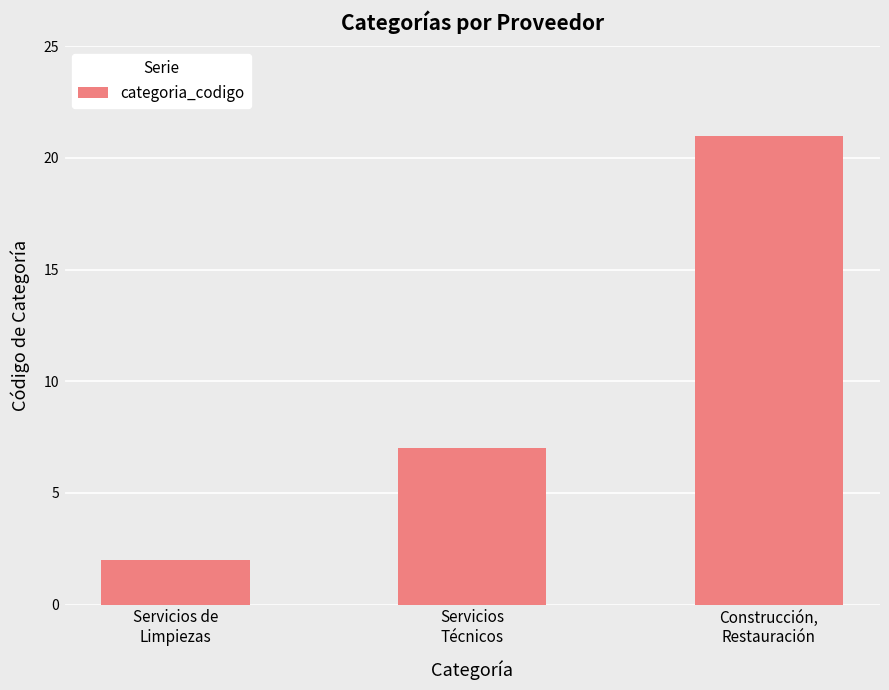

List the labels in order of value, largest first.

Construcción,
Restauración, Servicios
Técnicos, Servicios de
Limpiezas